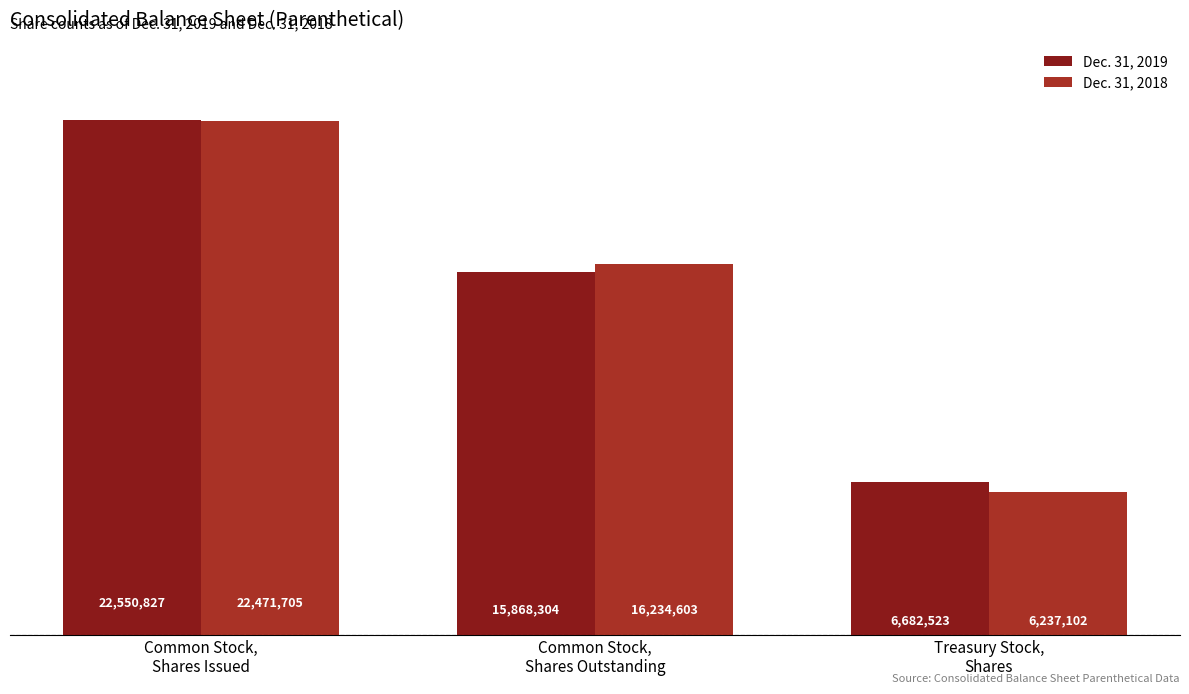

What is the value of the Dec. 31, 2019 bar at the 2nd from the left?

15868304